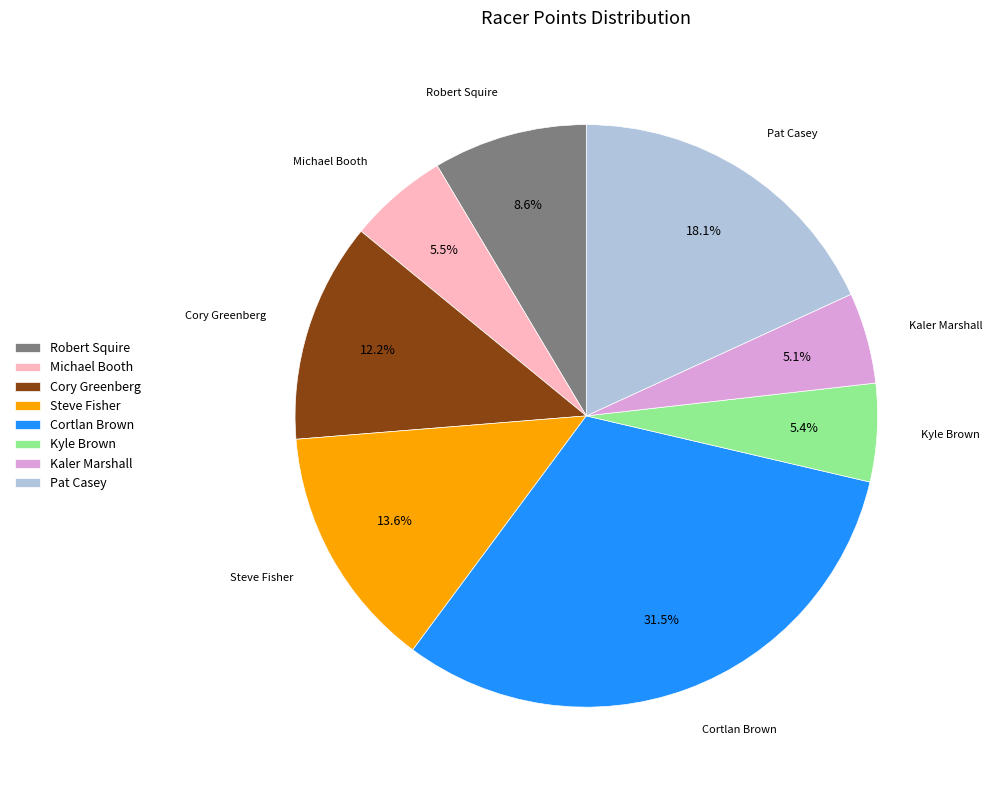

What is the total percentage of Kaler Marshall and Cory Greenberg?

17.3%